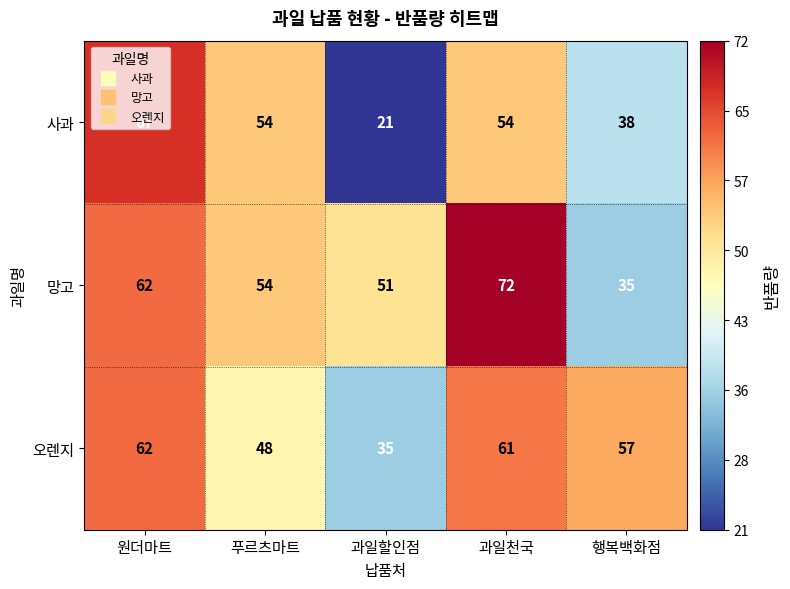

Which category has the highest value in the 사과 series?

원더마트